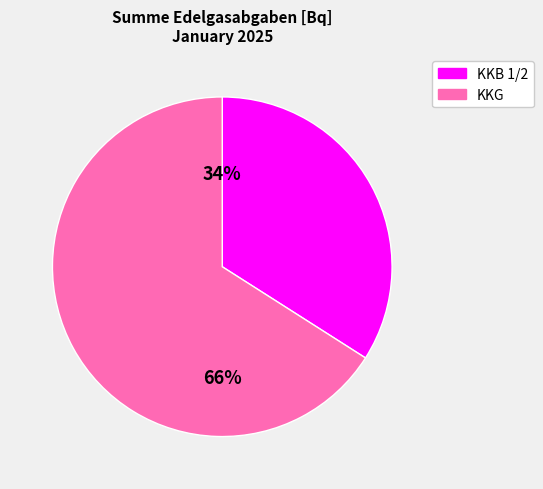

What percentage is the KKB 1/2 slice, to the nearest percent?

34%